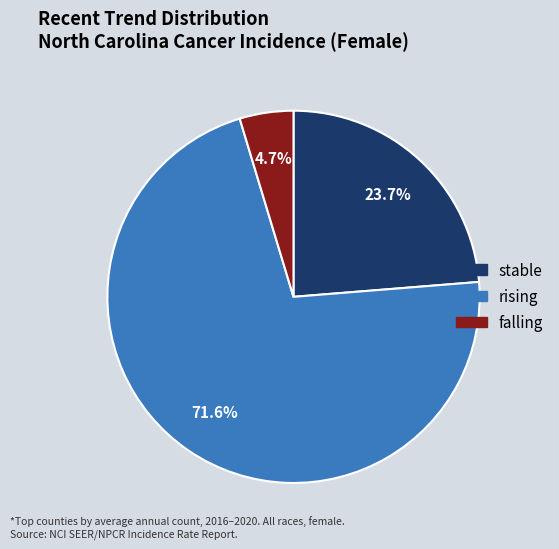

Is there any slice that represents more than half of the pie?

Yes